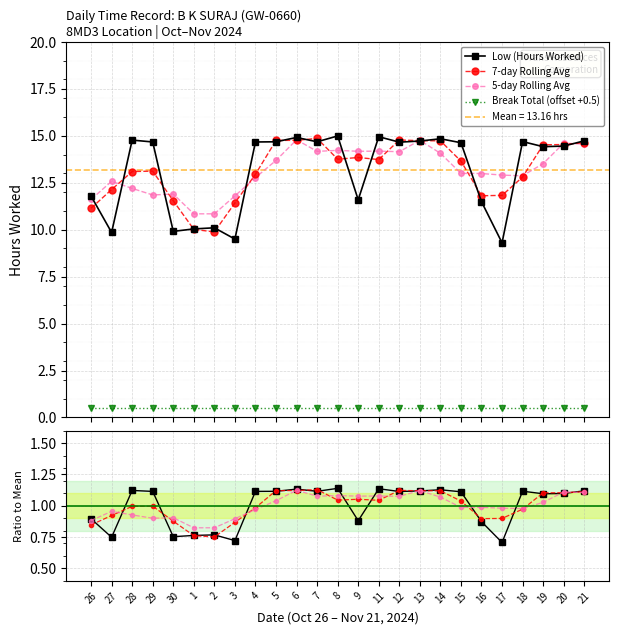

Is it true that the value at 18 is 7.8?

False